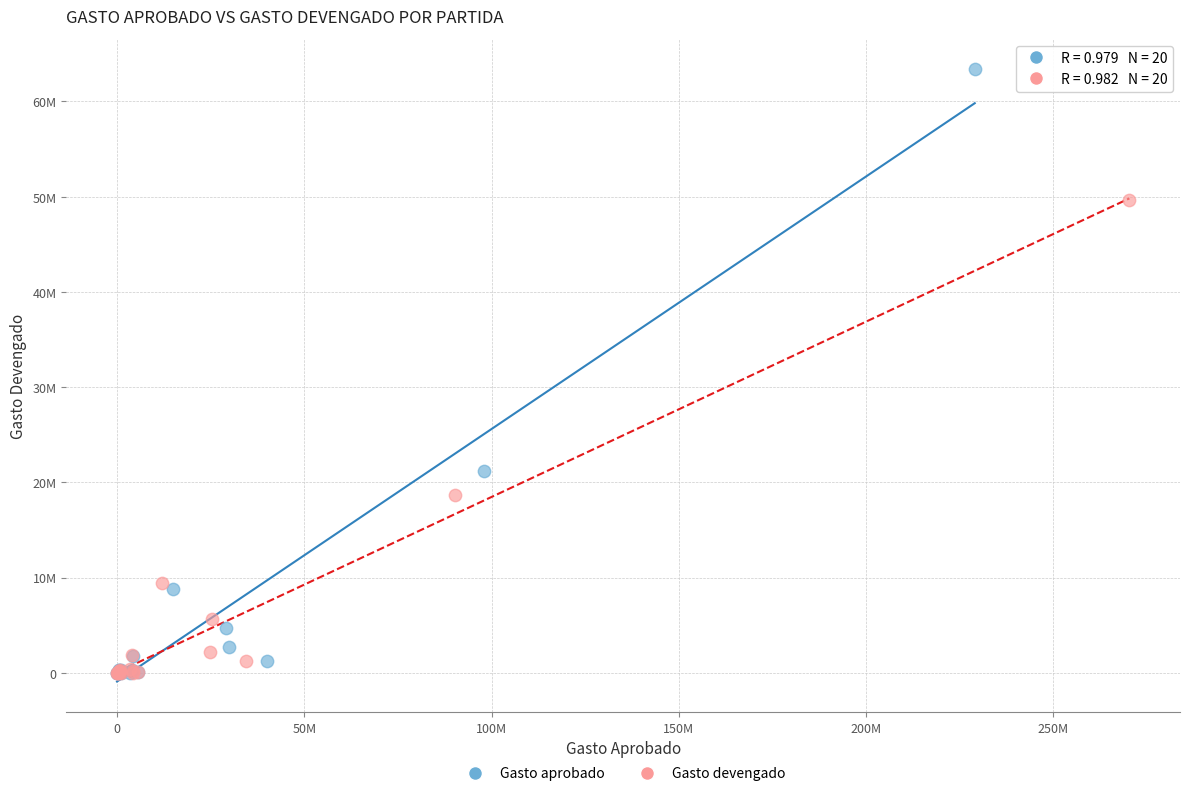

What are all the series names shown in the legend?

Gasto aprobado, Gasto devengado